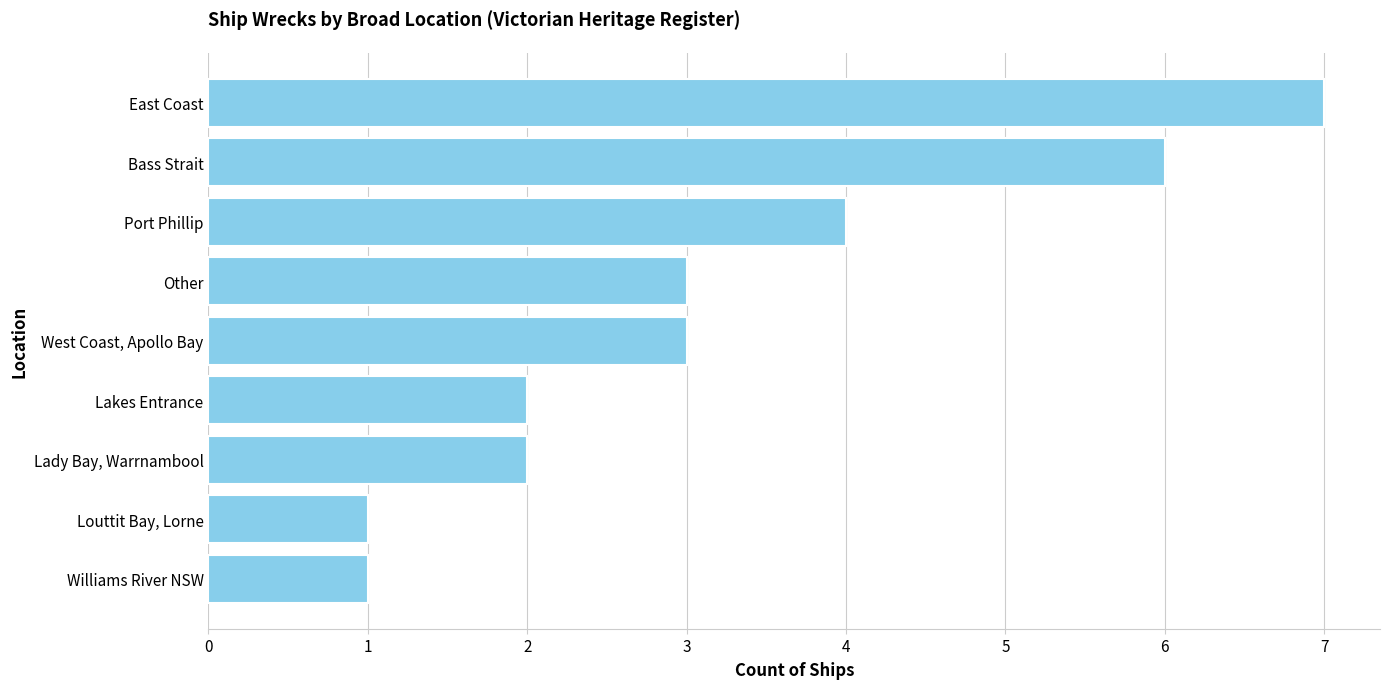

What is the difference between the values at East Coast and Williams River NSW?

6